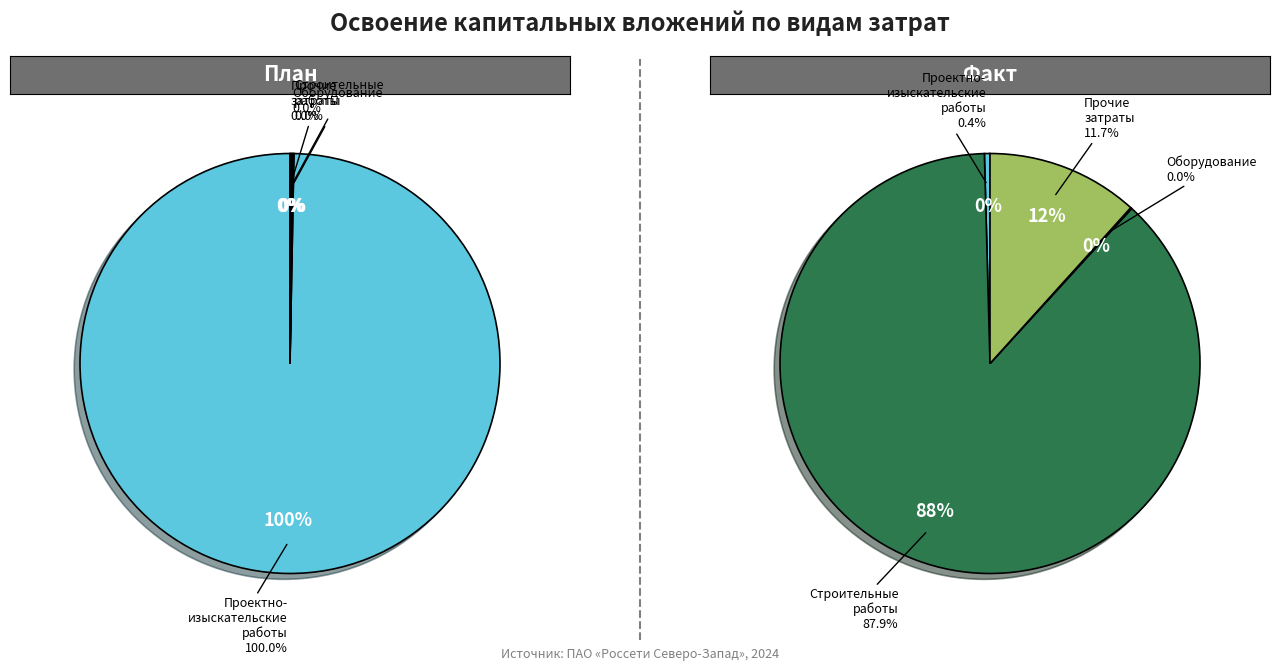

To the nearest percent, what portion does проектно-изыскательские работы represent?

100%